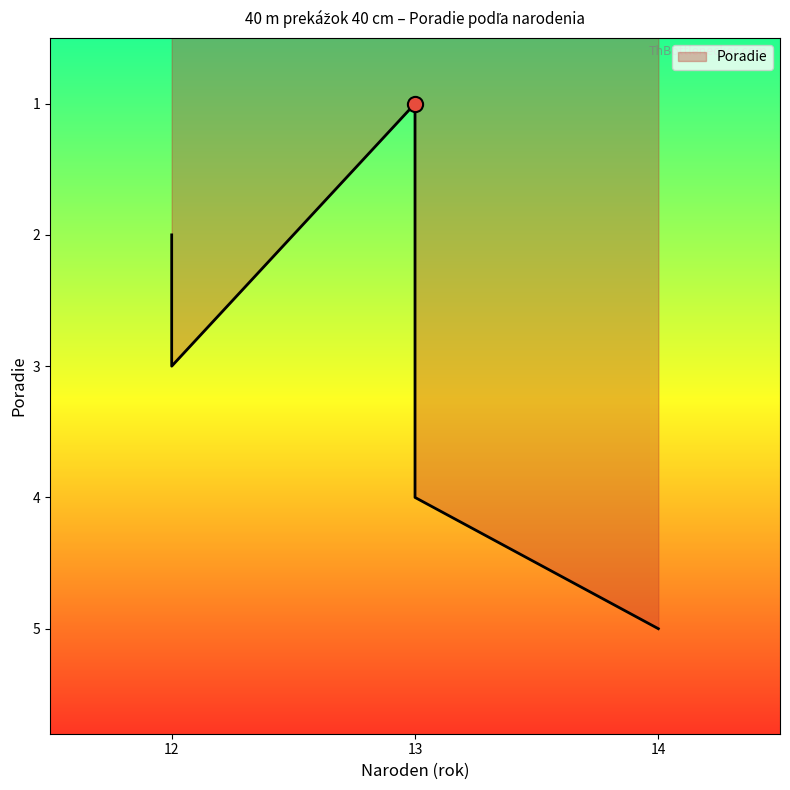

Which has a higher value, 13 or 14?

14